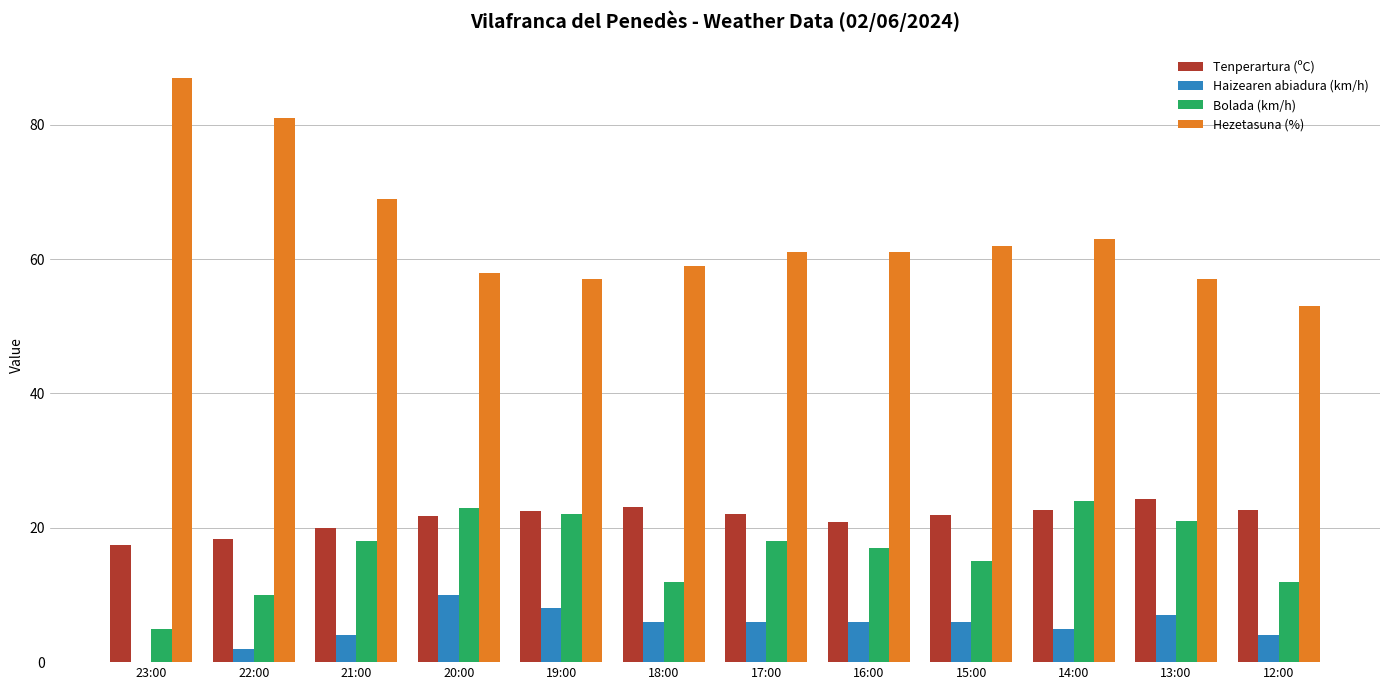

What is the total value across all series at 23:00?

109.4